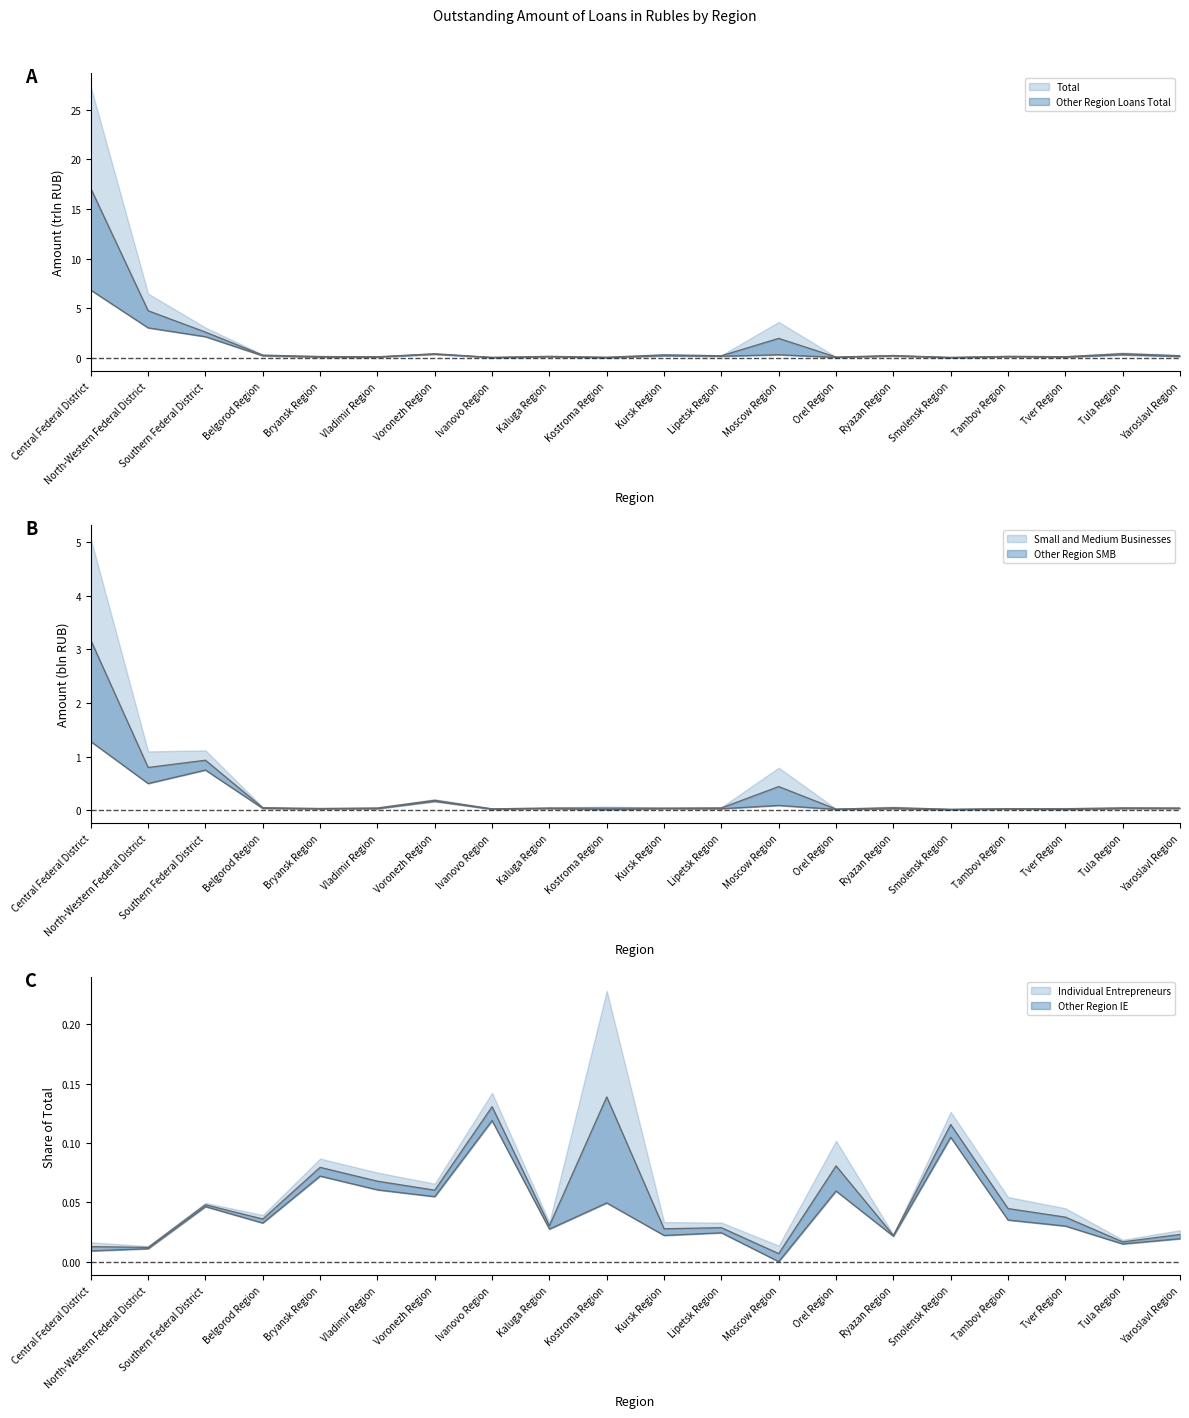

What is the value of the Individual Entrepreneurs point at the 13th from the left?

0.1